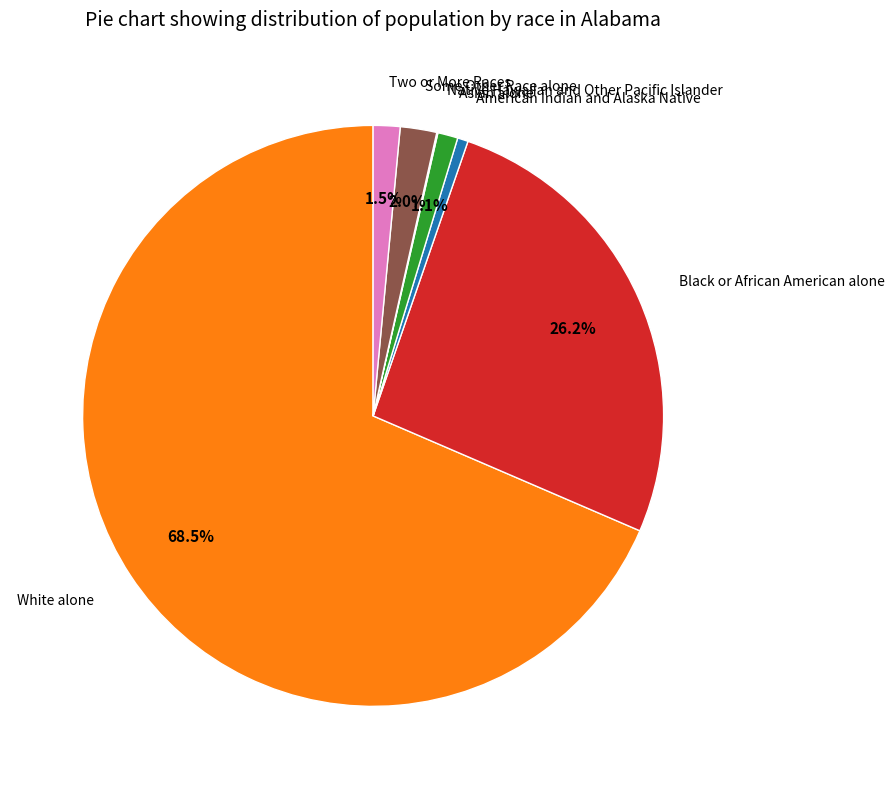

Is there any slice that represents more than half of the pie?

Yes